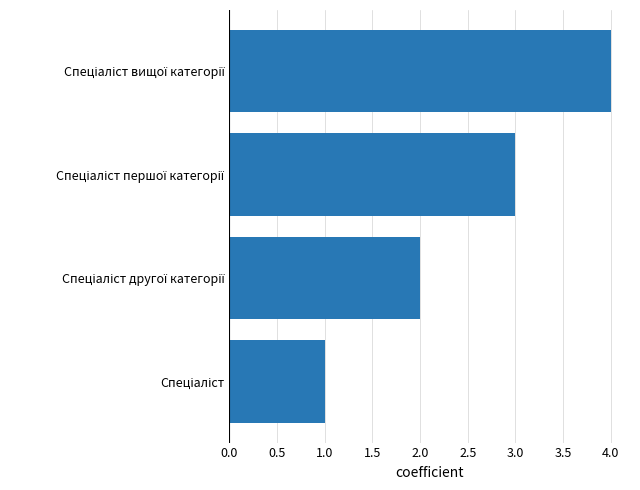

What is the sum of all values?

10